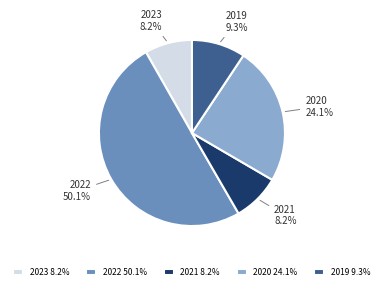

Approximately how many times larger is the value at 2019 compared to 2023?

1.1